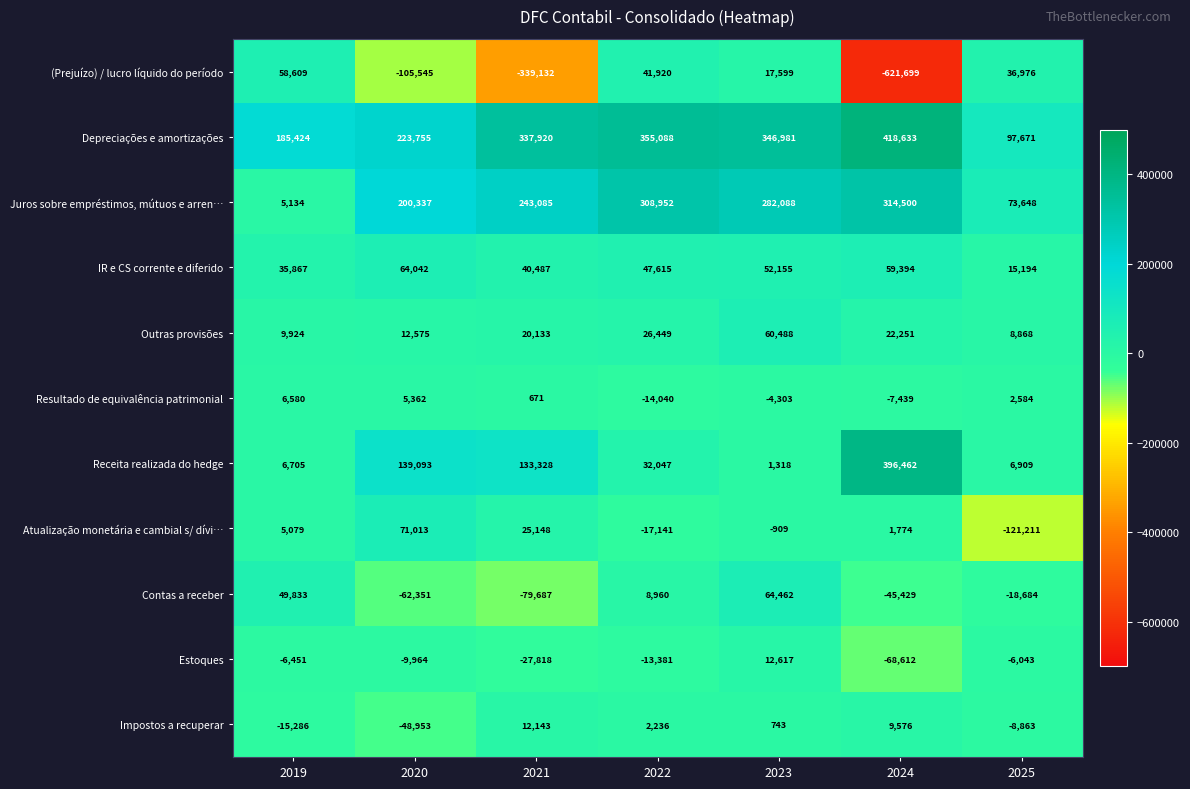

True or false: Resultado de equivalência patrimonial has a value of 11568 at 2019.

False